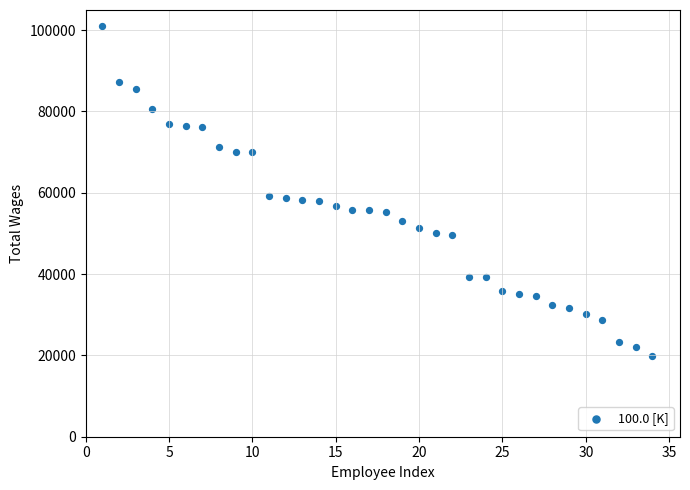

What is the range of Y values (max minus min)?

80958